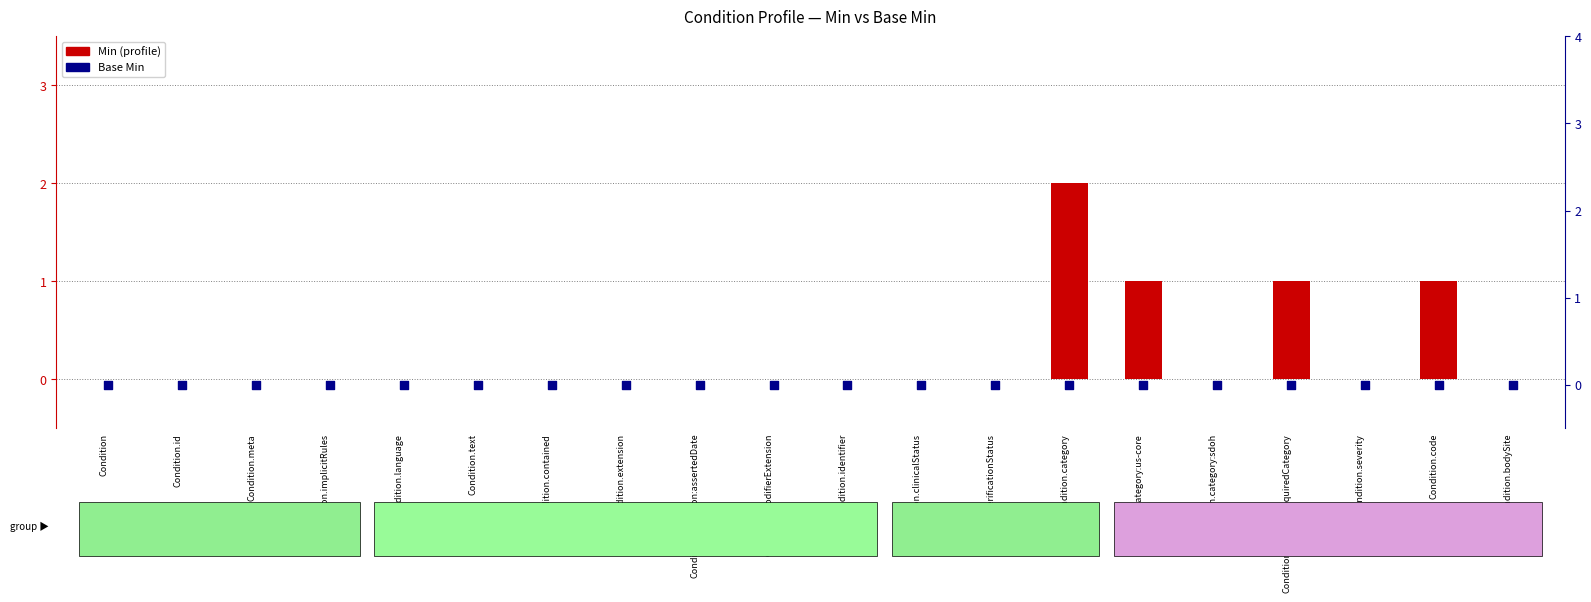

What is the total value across all series at Condition.code?

1